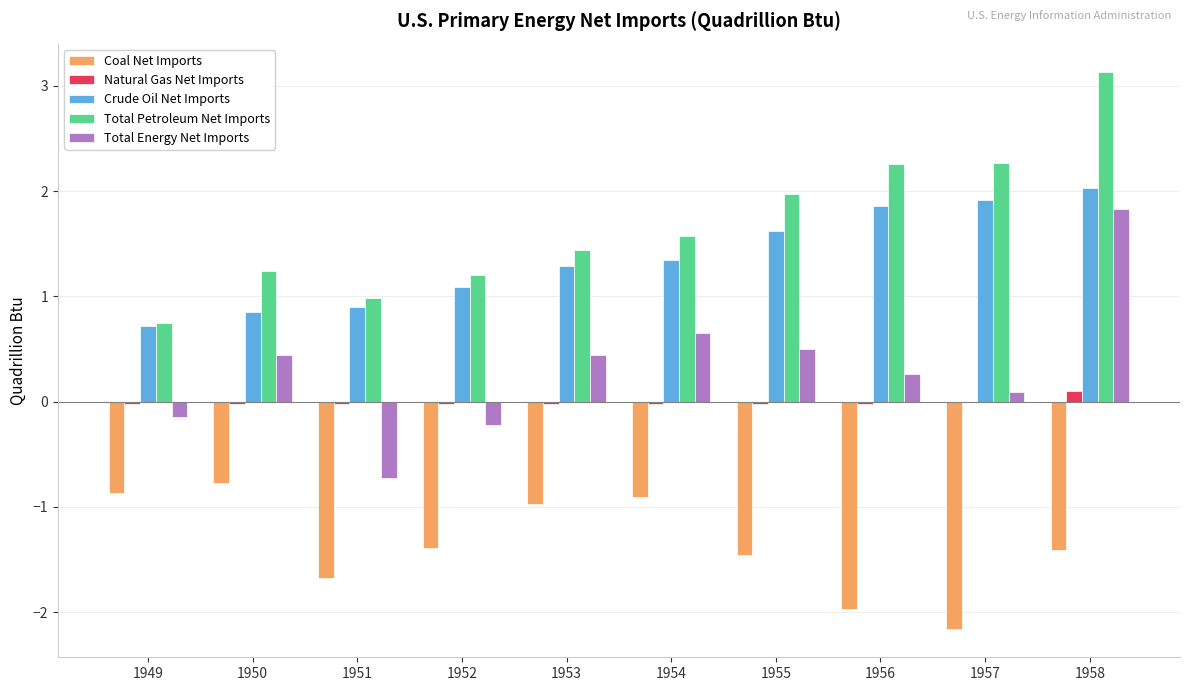

Does the chart contain stacked bars?

No